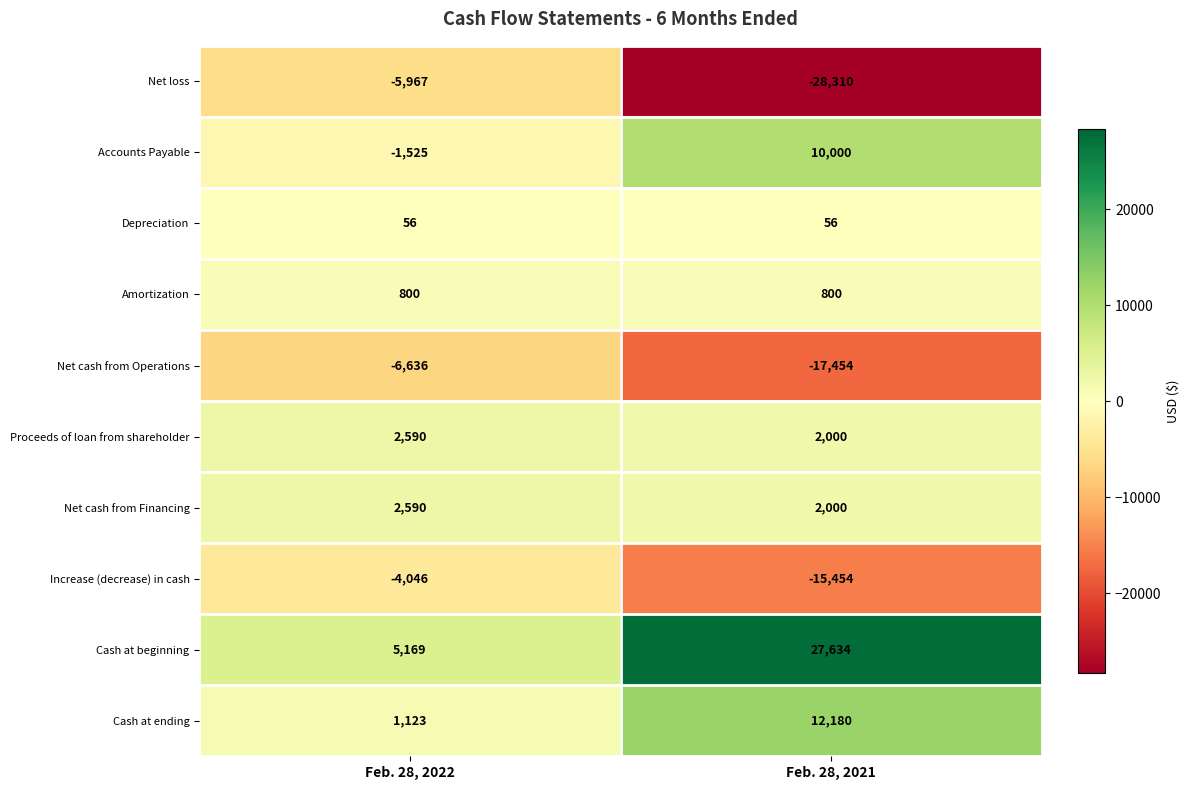

Reading right to left, extract all data points from this chart.

Net loss: Feb. 28, 2021=-28310	Feb. 28, 2022=-5967
Accounts Payable: Feb. 28, 2021=10000	Feb. 28, 2022=-1525
Depreciation: Feb. 28, 2021=56	Feb. 28, 2022=56
Amortization: Feb. 28, 2021=800	Feb. 28, 2022=800
Net cash from Operations: Feb. 28, 2021=-17454	Feb. 28, 2022=-6636
Proceeds of loan from shareholder: Feb. 28, 2021=2000	Feb. 28, 2022=2590
Net cash from Financing: Feb. 28, 2021=2000	Feb. 28, 2022=2590
Increase (decrease) in cash: Feb. 28, 2021=-15454	Feb. 28, 2022=-4046
Cash at beginning: Feb. 28, 2021=27634	Feb. 28, 2022=5169
Cash at ending: Feb. 28, 2021=12180	Feb. 28, 2022=1123